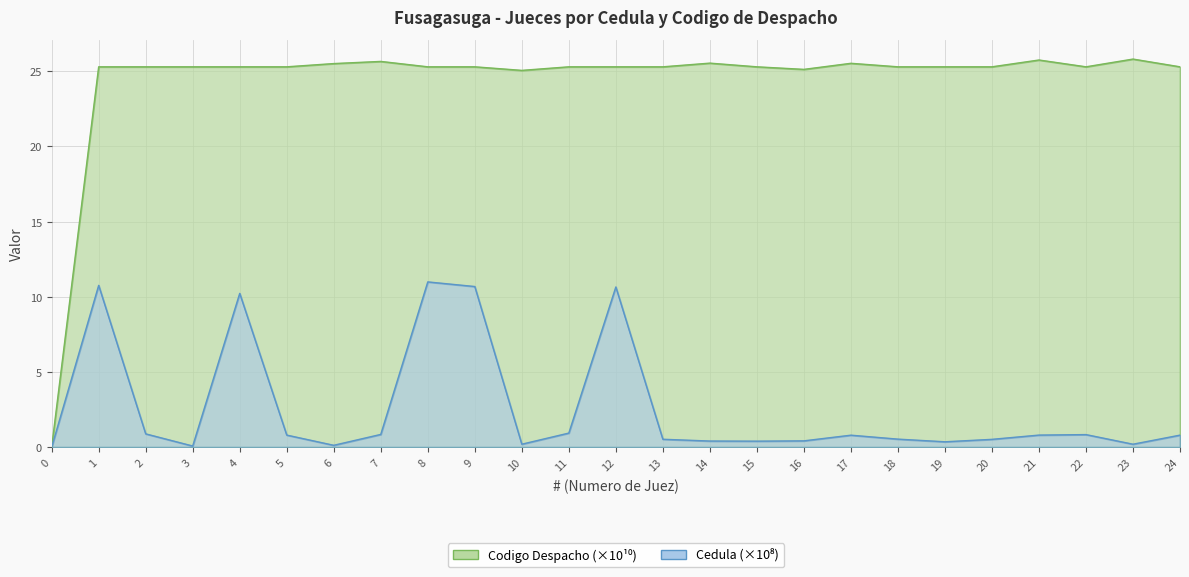

Where is the first local maximum for Cedula?

1